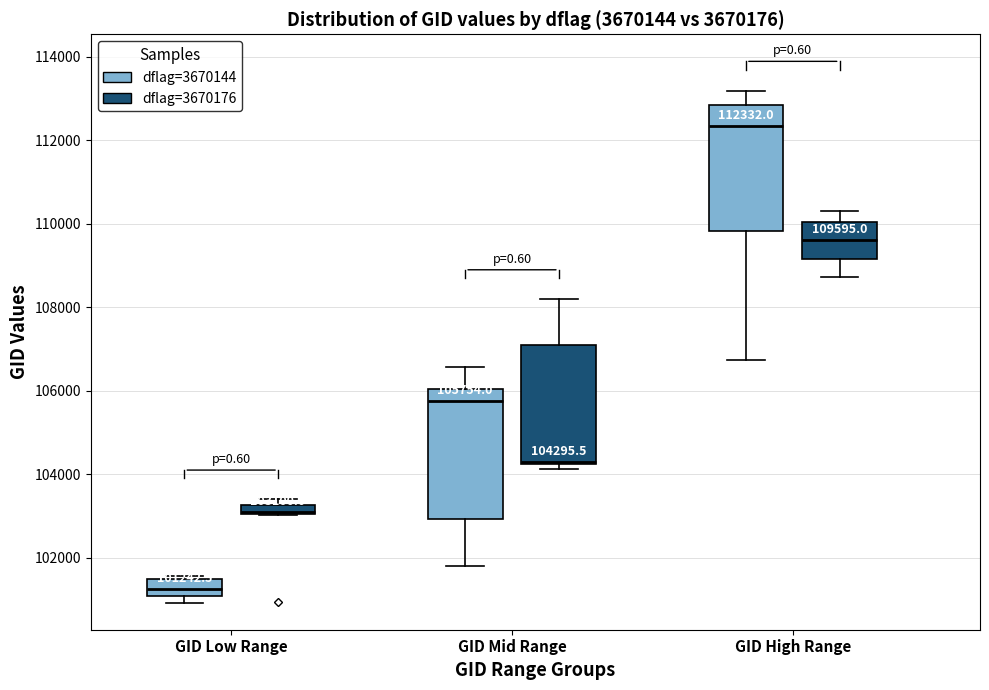

Which box's median line is the highest?

GID High Range (dflag=3670144)